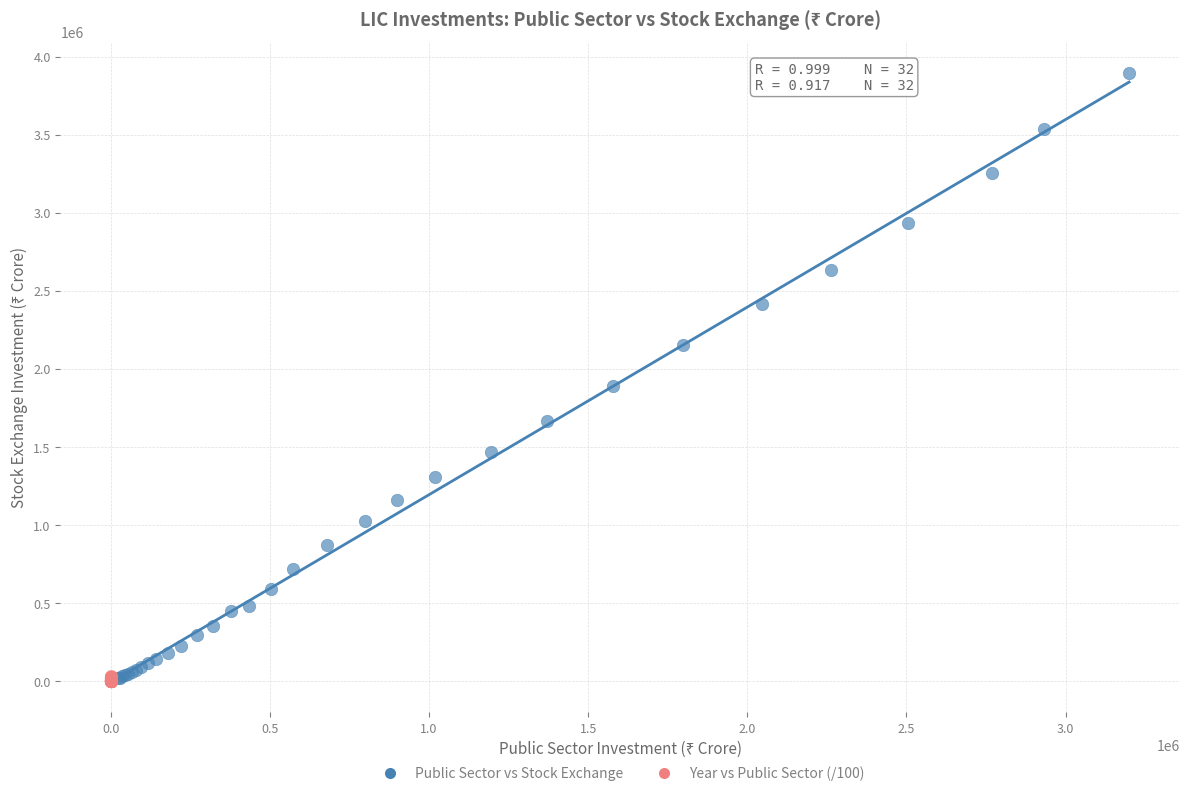

Which series contains the highest Y value?

Public Sector vs Stock Exchange